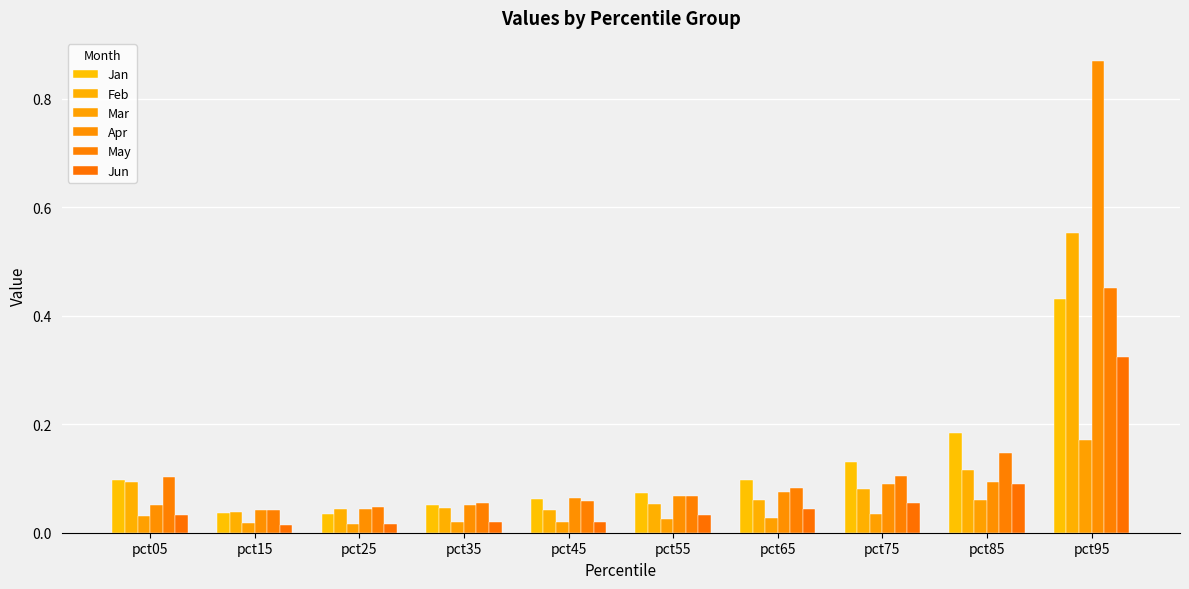

Which series has the largest total across all categories?

Apr